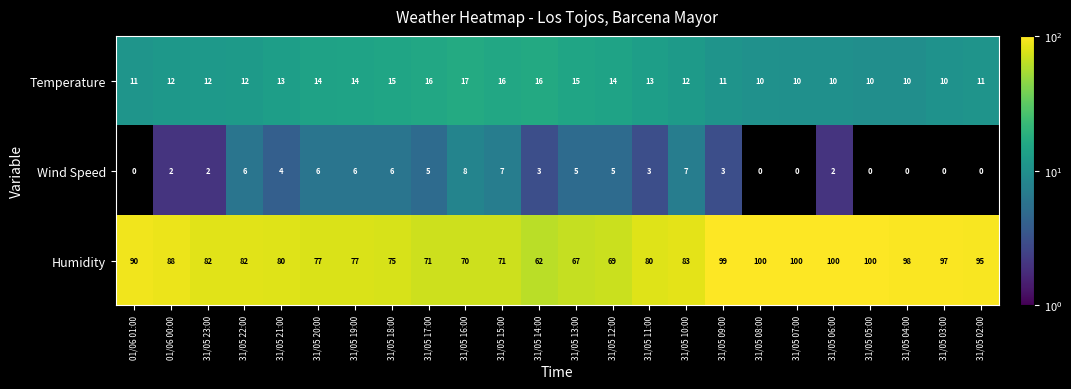

Rank the series at 31/05 03:00 from highest to lowest value.

Humidity, Temperature, Wind Speed